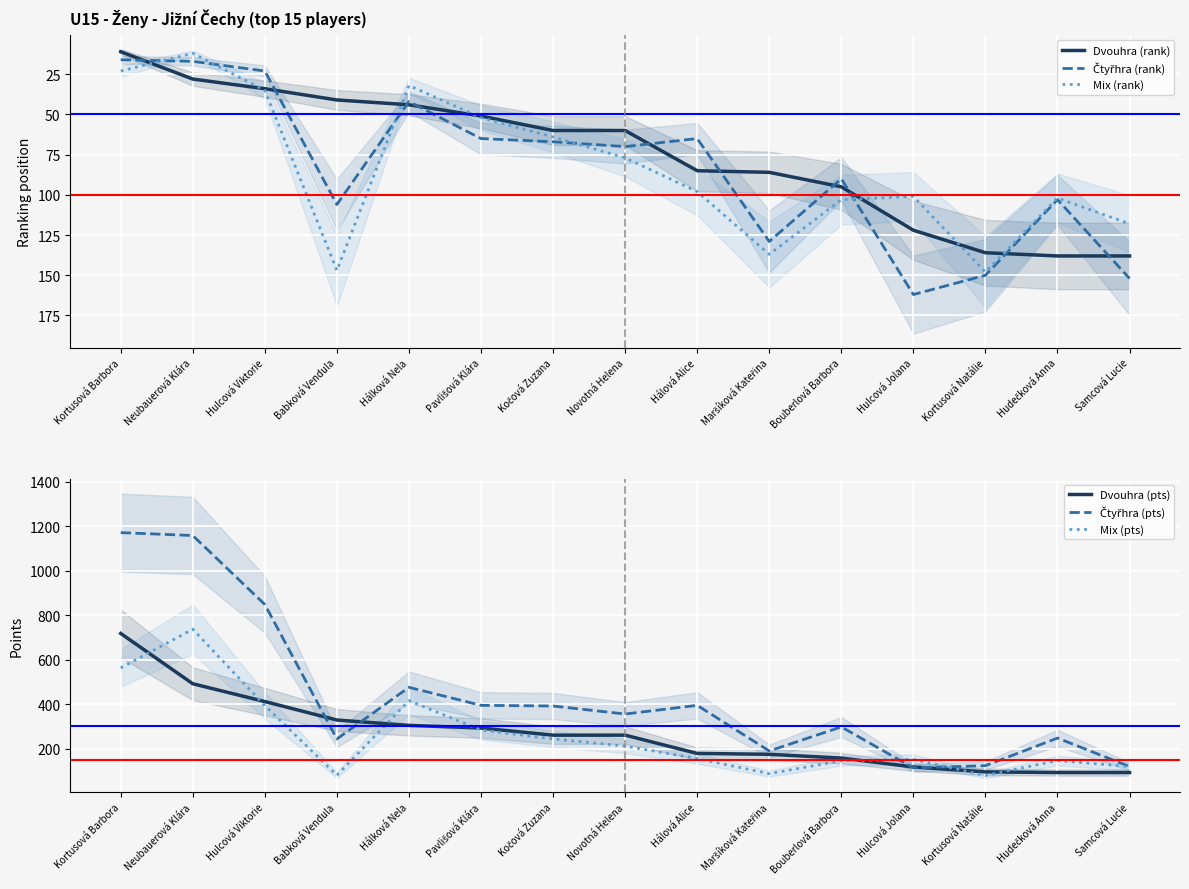

What is the total value across all series at Hálková Nela?

1315